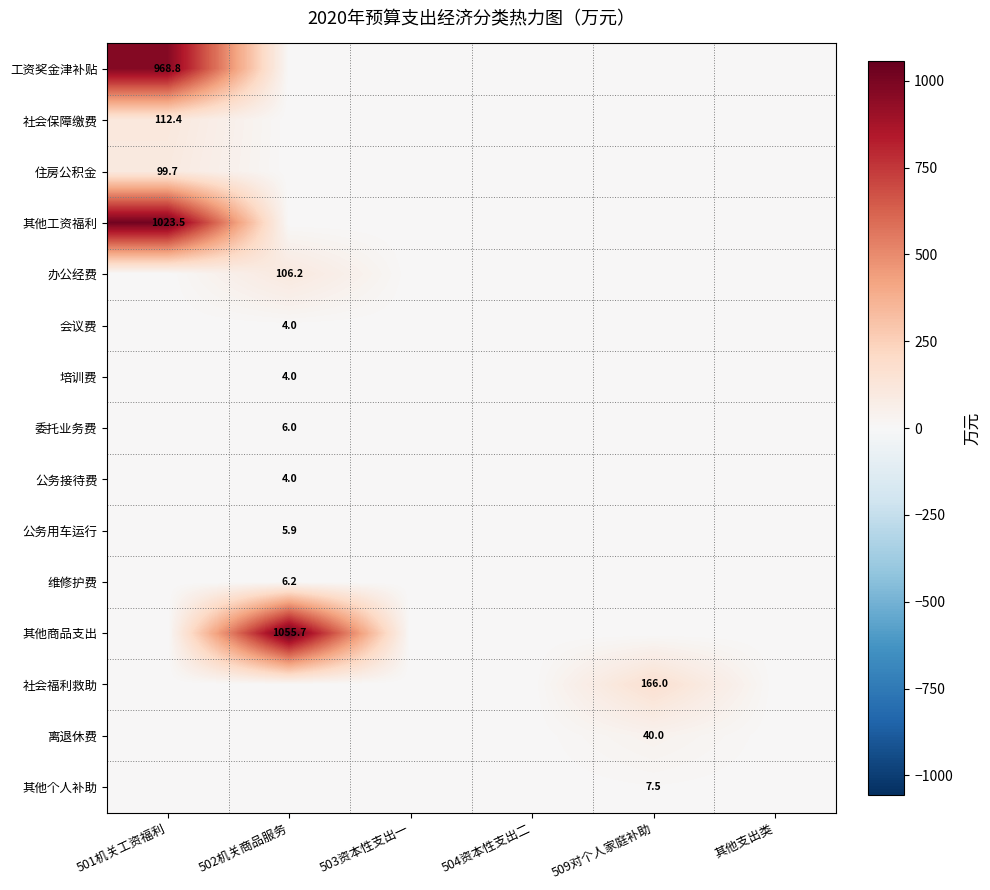

Is it true that 维修护费 equals 6.2 at 502机关商品服务?

True